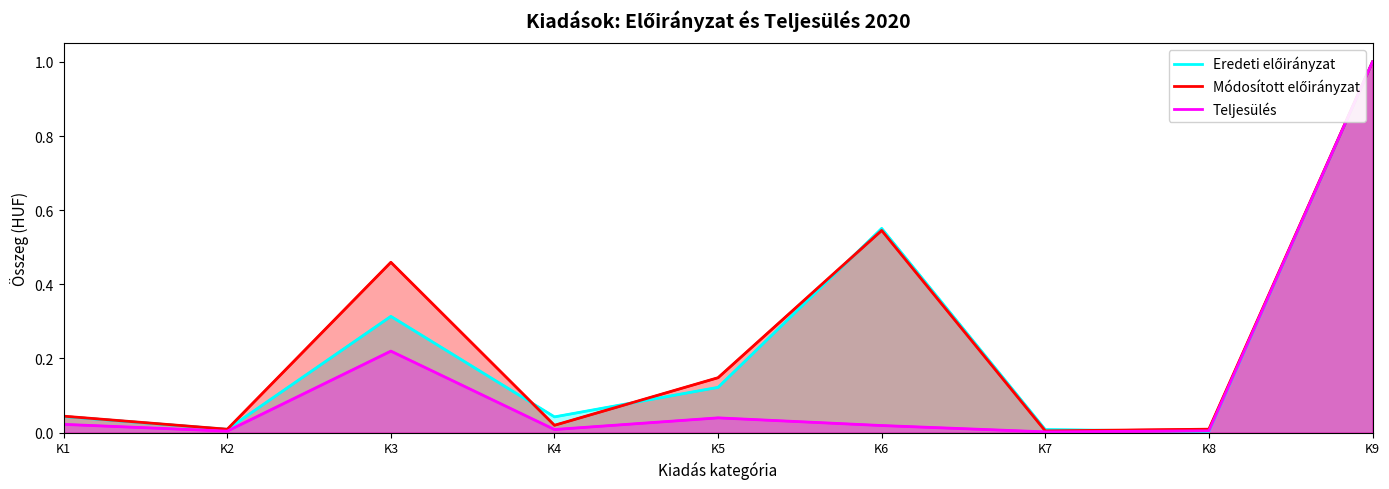

At which label is Teljesülés closest to 0?

K7